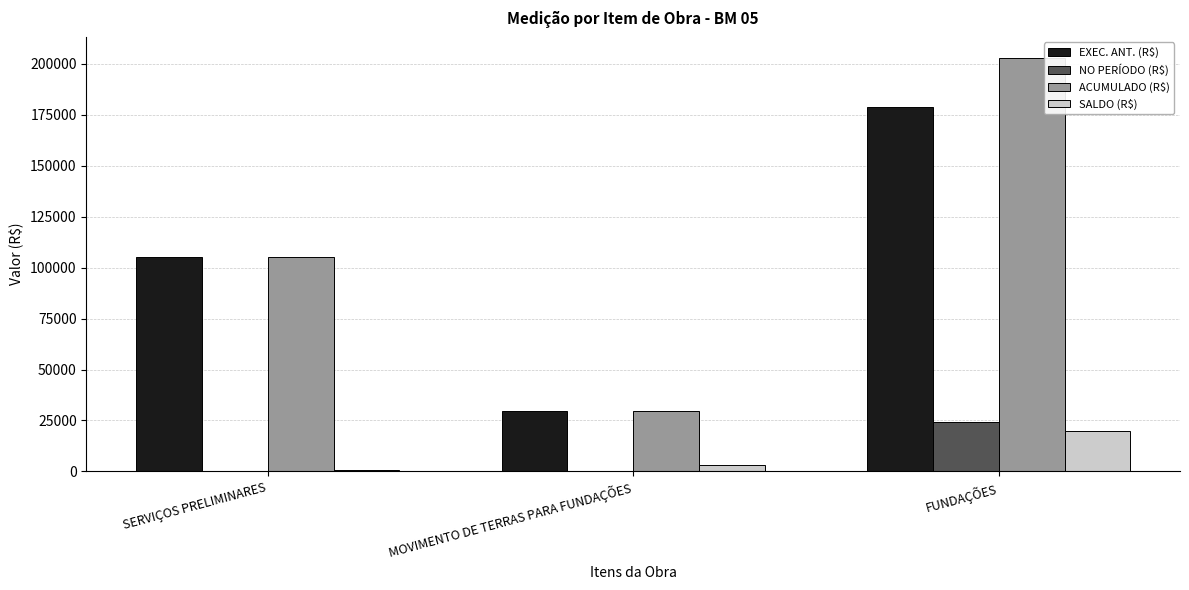

Which category has the highest value across all series?

FUNDAÇÕES